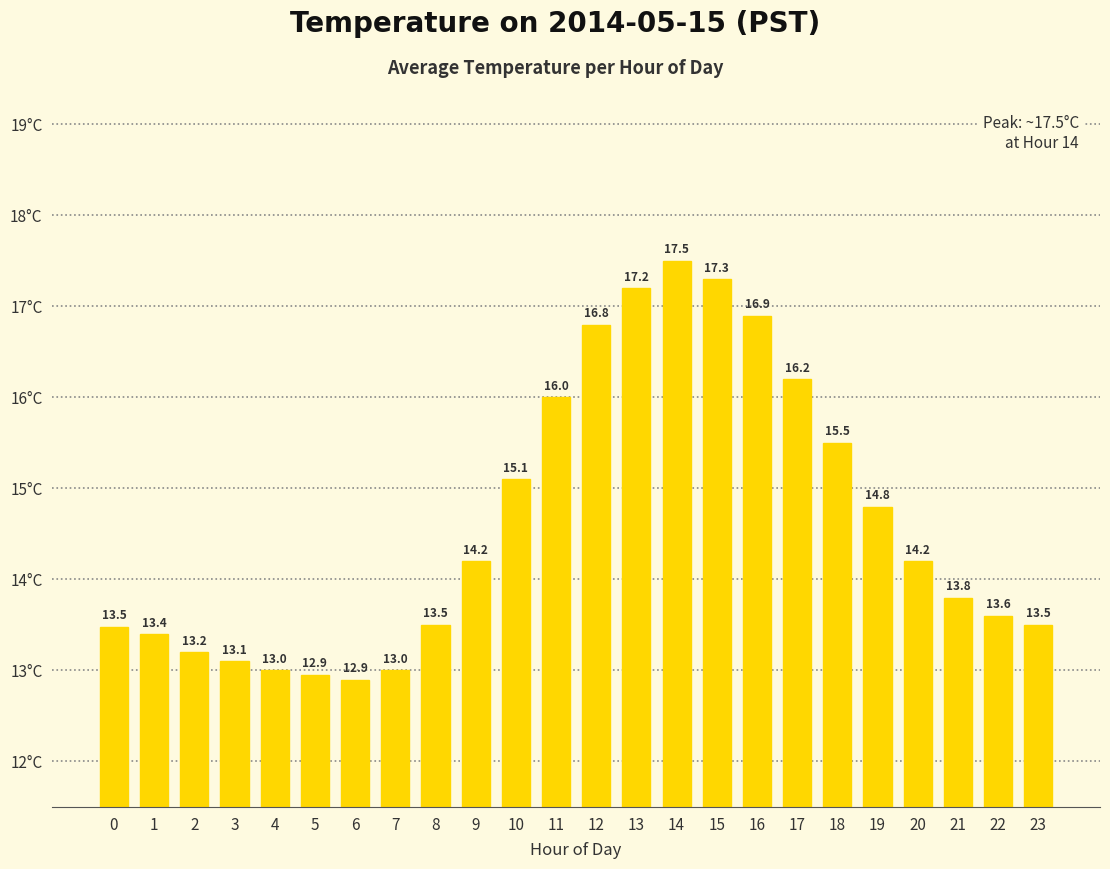

Where is the data nearest to the value 15?

10